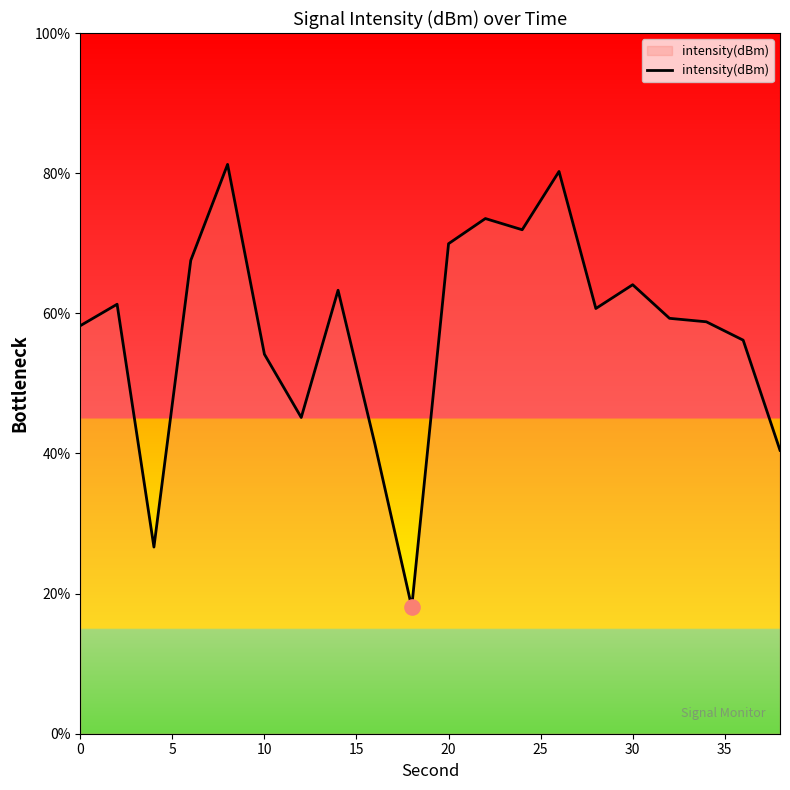

What is the greatest value displayed?

81.2